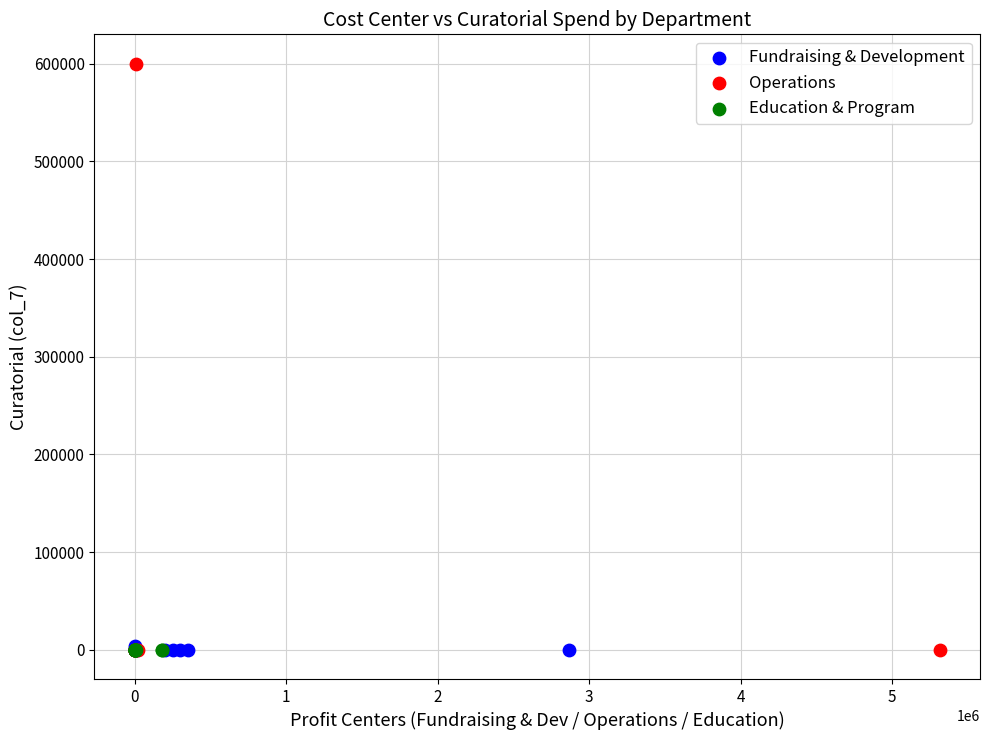

Which series reaches the maximum Y coordinate?

Operations